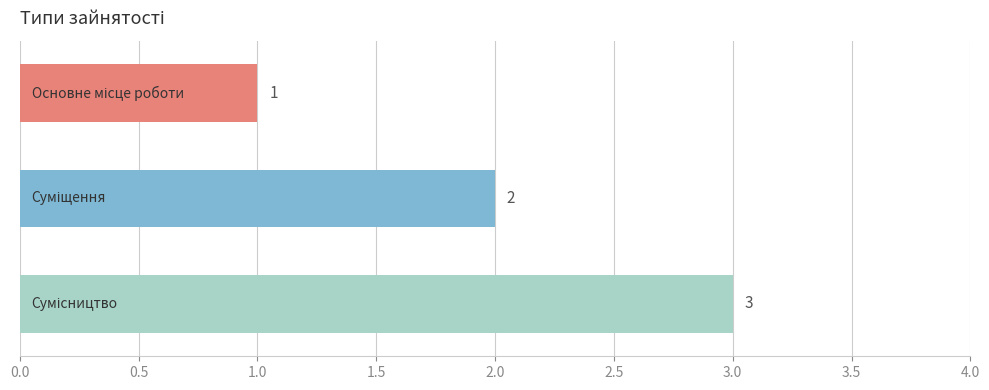

What is the maximum value shown in the chart?

3